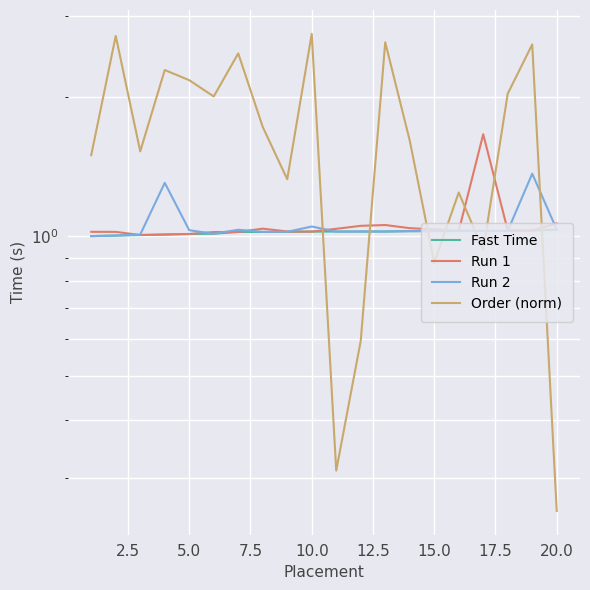

What is the value of the Order (norm) point at the 5th from the left?

2.2